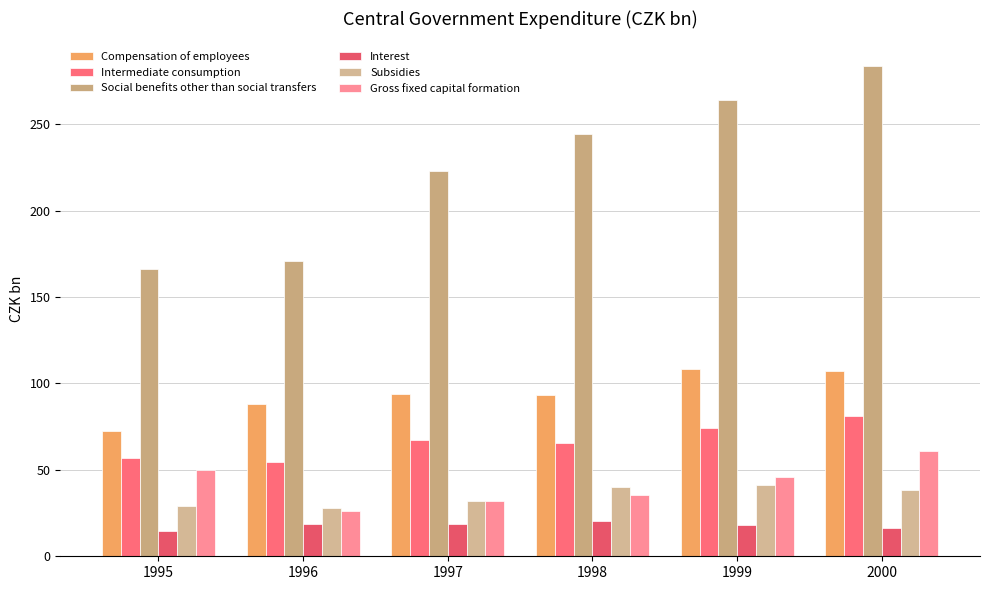

True or false: Social benefits other than social transfers has a value of 263.9 at 1999.

True